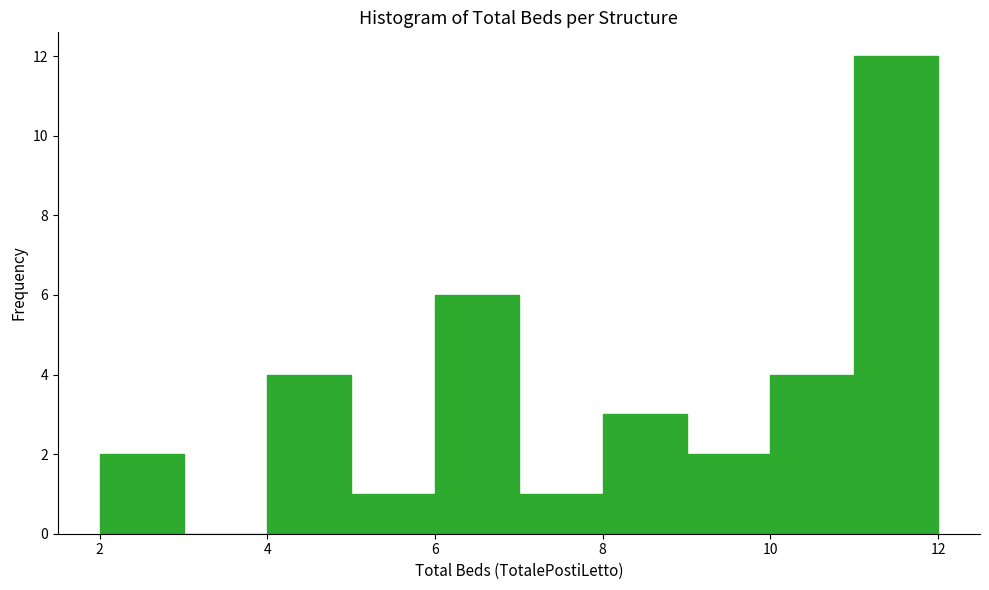

Reading left to right, list every bar in this chart as the range it spans on the x-axis followed by its height. The values are not printed on the chart, so give them approximately, as read against the axis.

2 to 3: 2
3 to 4: 0
4 to 5: 4
5 to 6: 1
6 to 7: 6
7 to 8: 1
8 to 9: 3
9 to 10: 2
10 to 11: 4
11 to 12: 12